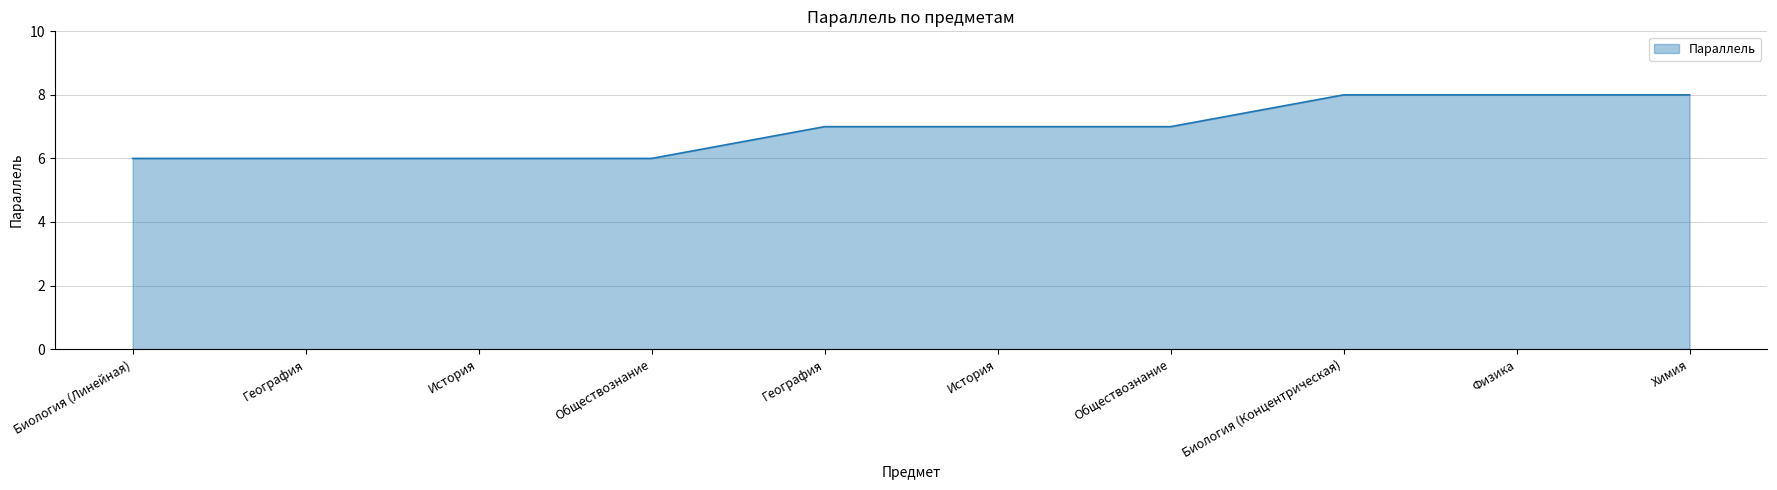

What is the difference between the values at История and Обществознание?

1